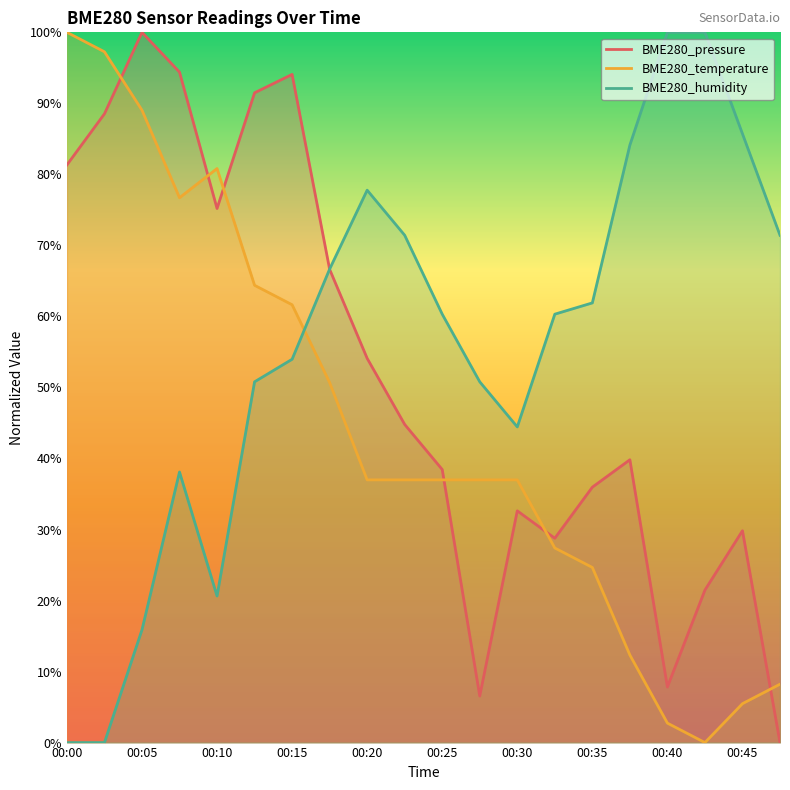

How many values in BME280_temperature are above zero?

19